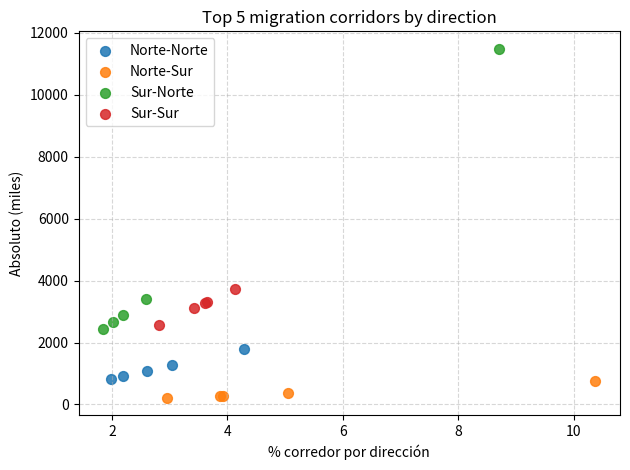

Which series has the largest Y range (max minus min)?

Sur-Norte